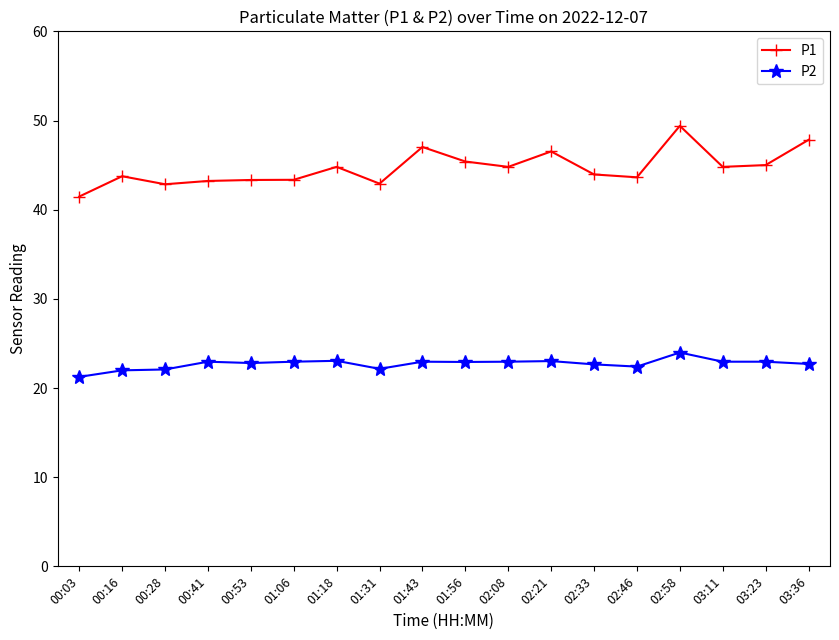

Which series has the largest range (max minus min)?

P1